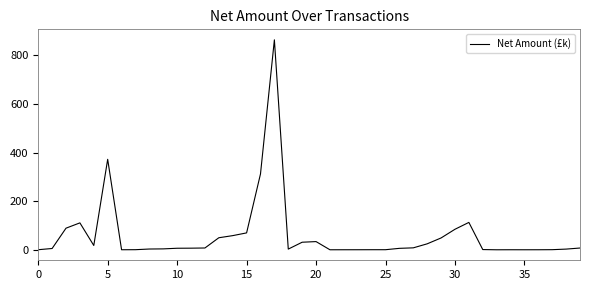

What is the maximum value shown in the chart?

862.6